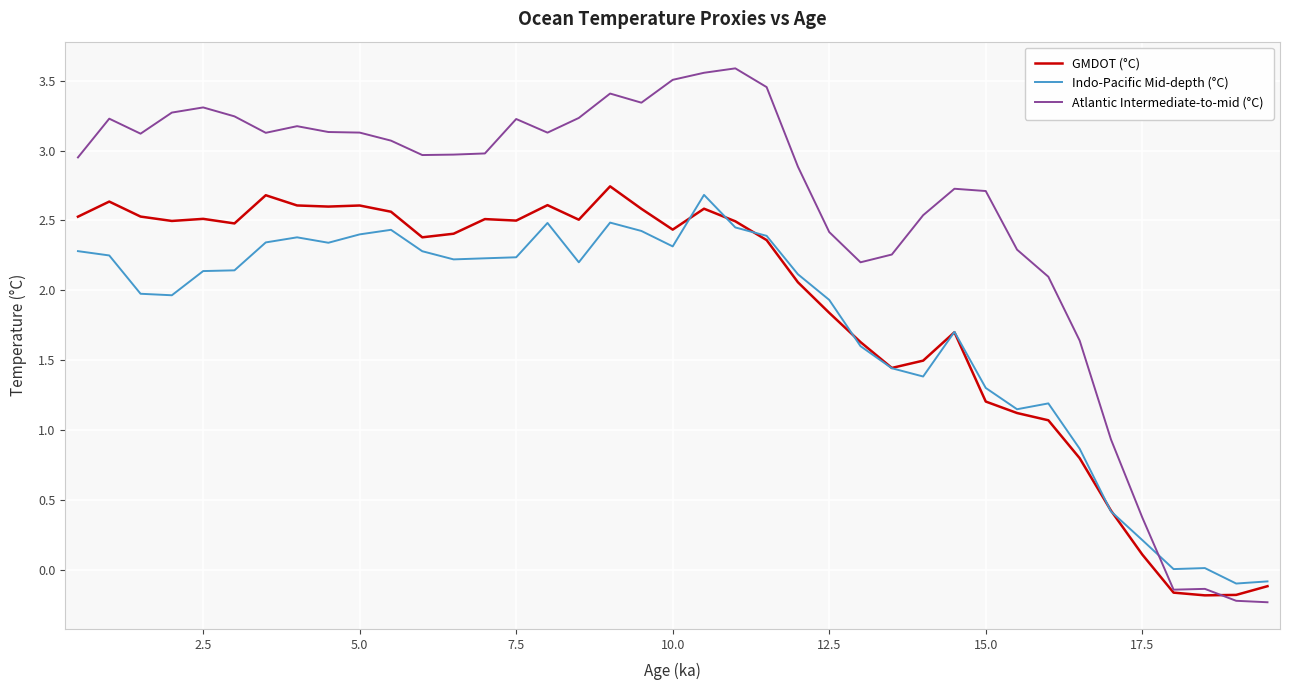

True or false: GMDOT (°C) and Indo-Pacific Mid-depth (°C) intersect in this chart.

True